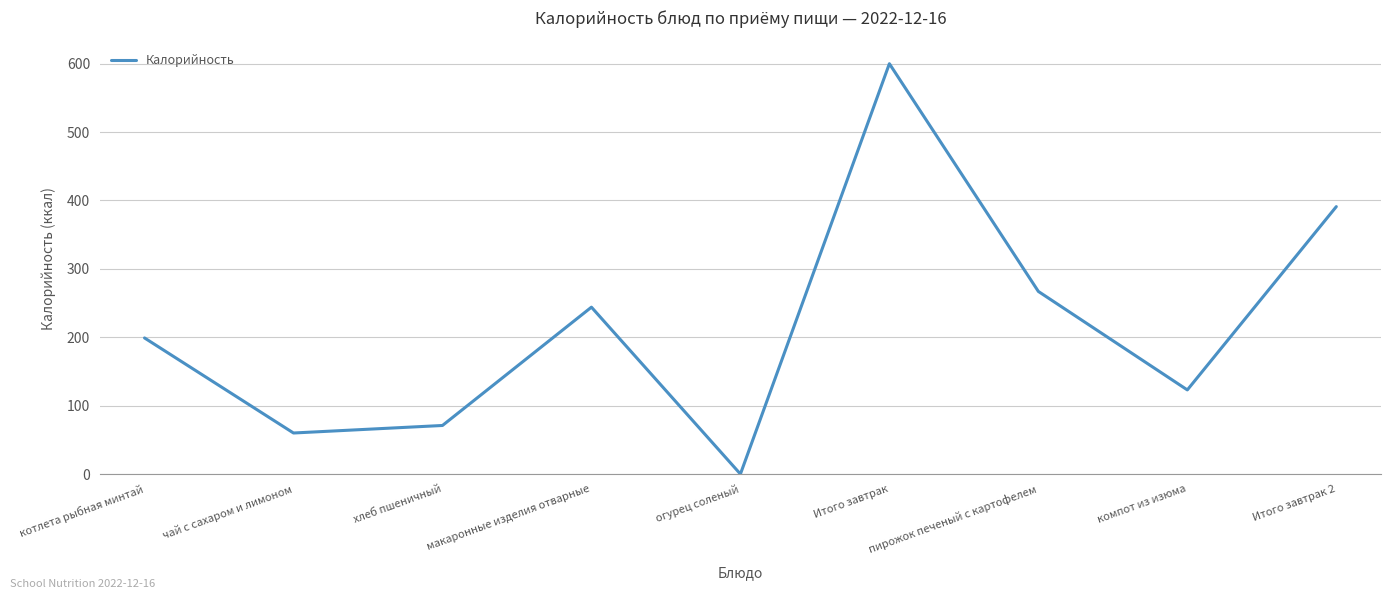

True or false: the data shows 267 at пирожок печеный с картофелем.

True